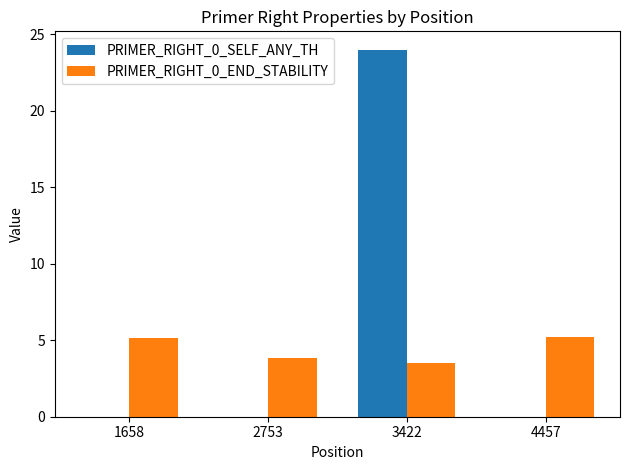

At which label does PRIMER_RIGHT_0_END_STABILITY first exceed 5?

1658